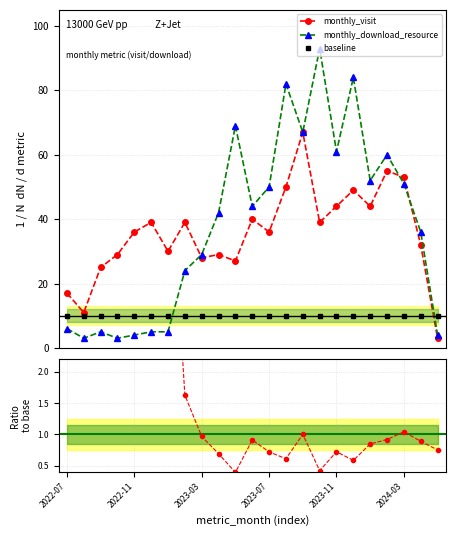

What is the value of the baseline point at the 8th from the left?

10